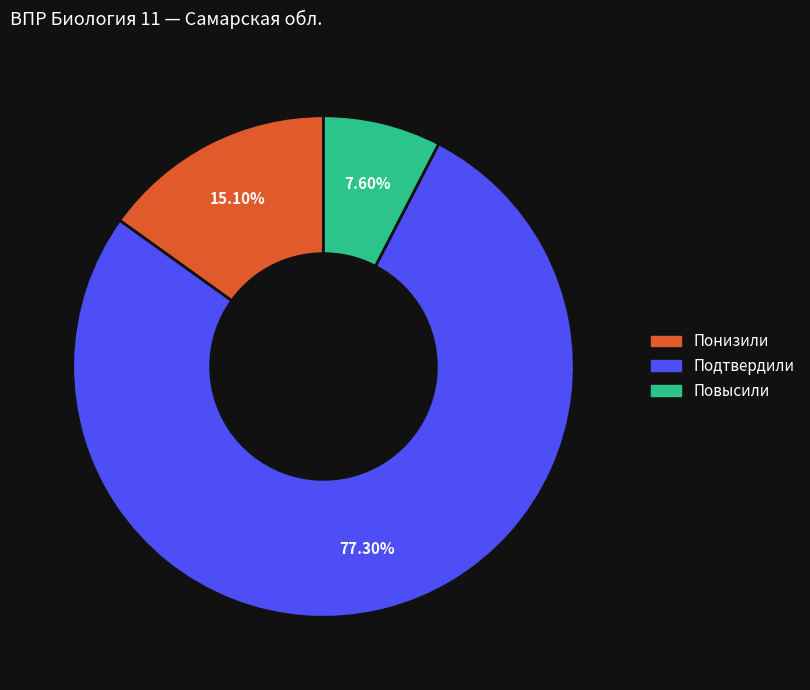

The Подтвердили slice represents 87% of the pie. True or false?

False